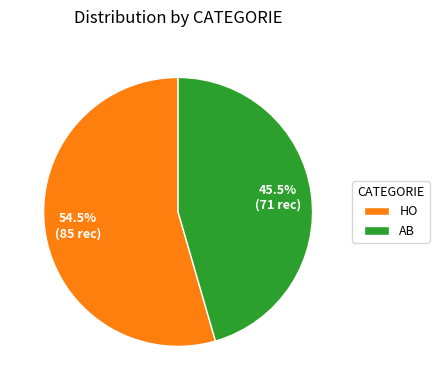

To the nearest percent, what is the average slice percentage?

50%